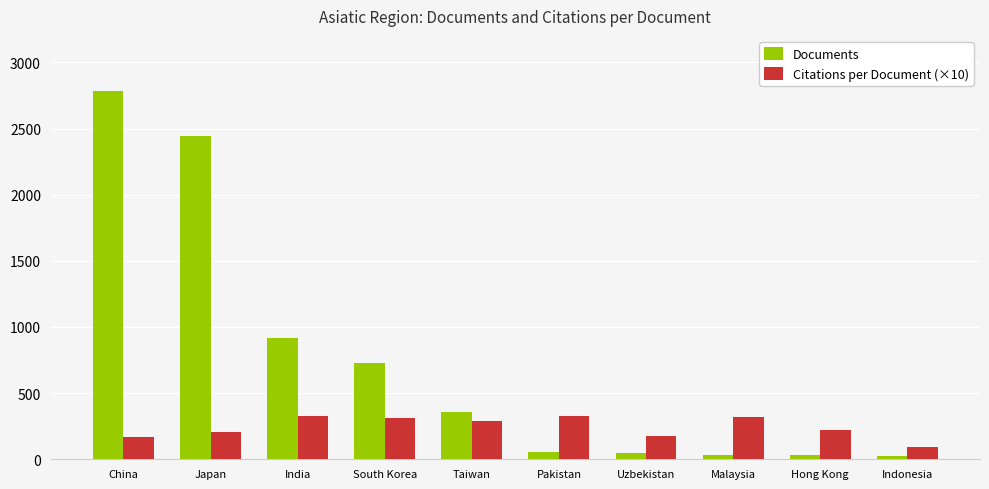

The Documents series shows 1526.0 at India. True or false?

False